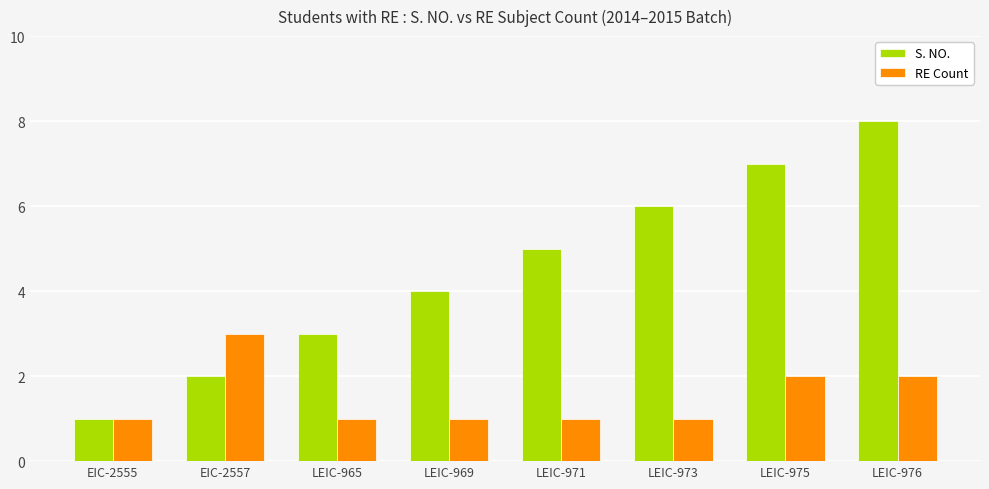

Which series has the largest range (max minus min)?

S. NO.